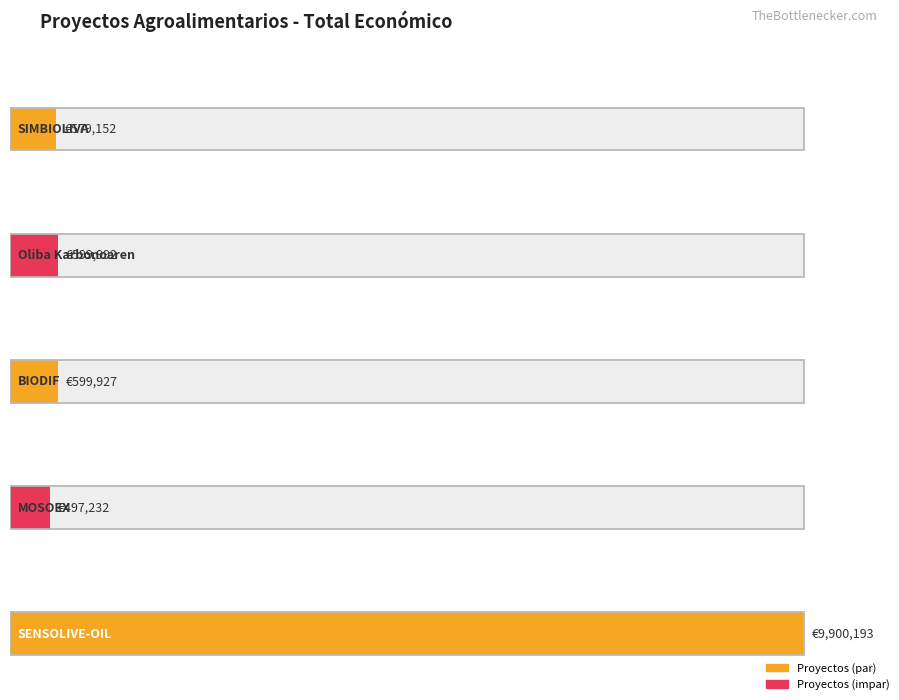

How many bars are there in total?

5